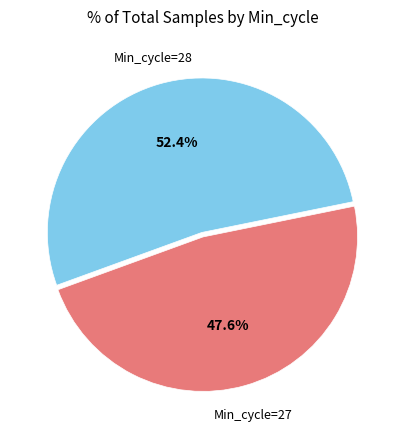

Does any single category account for the majority?

Yes